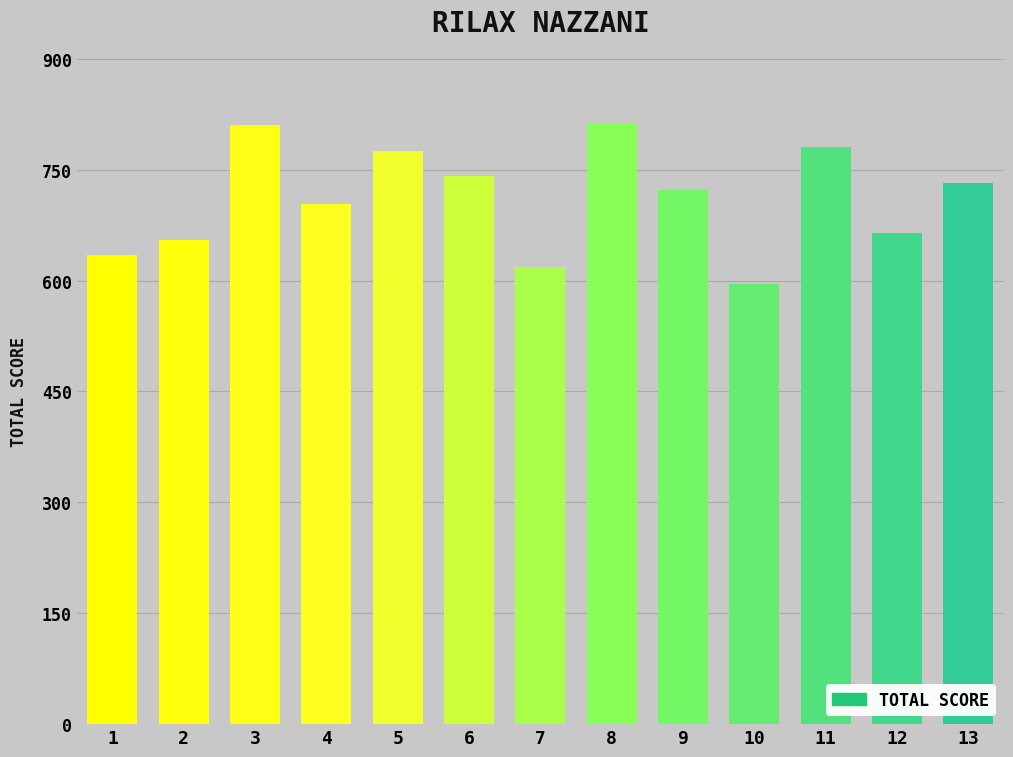

How many bars are there in total?

13